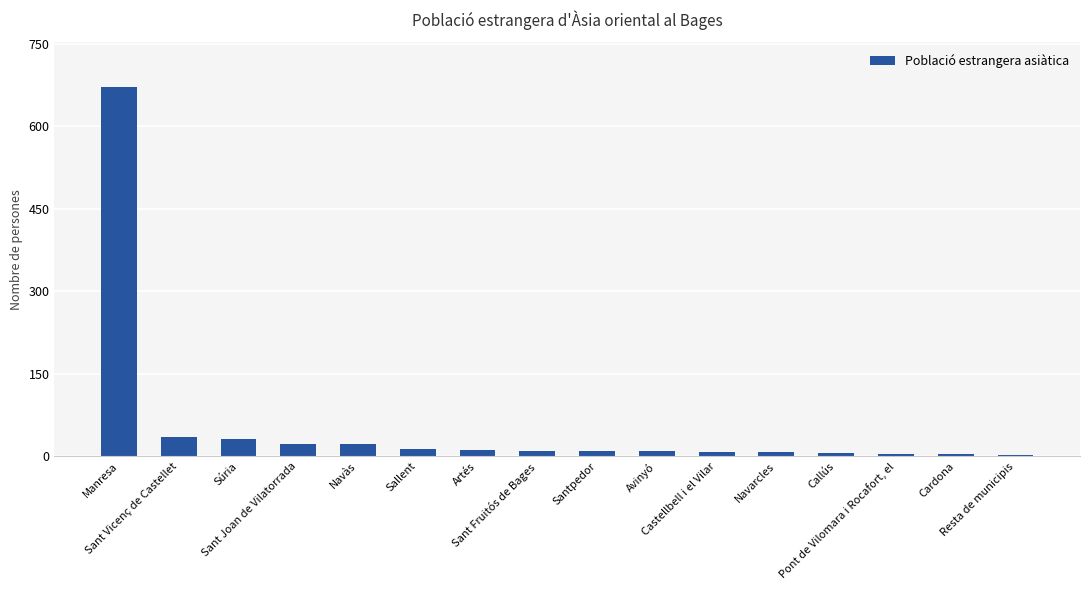

What position from the left is Manresa?

1